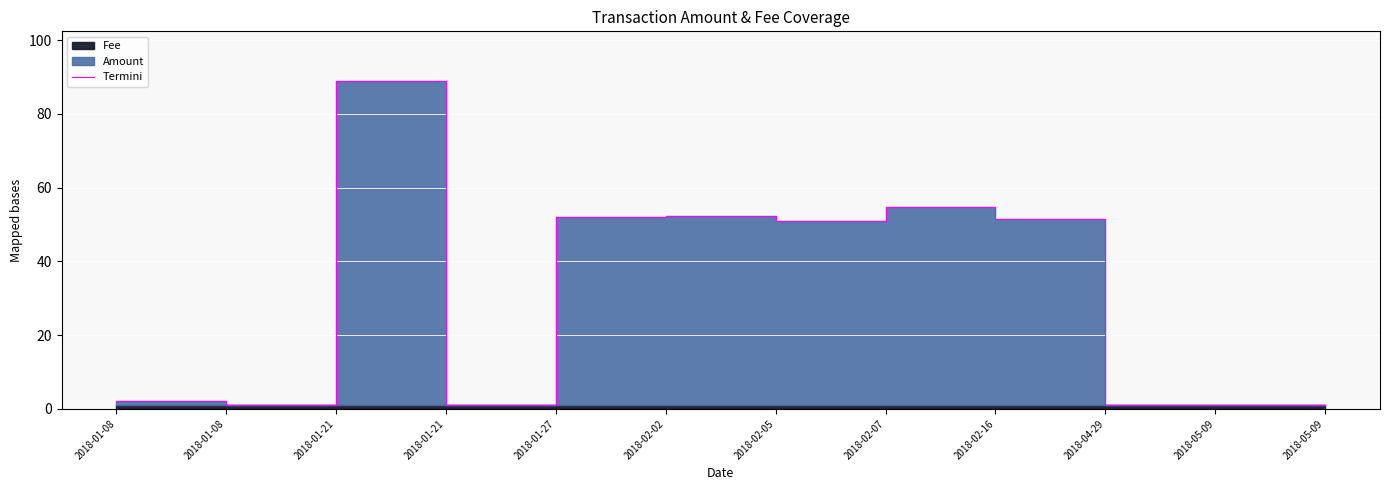

What is the value of the 2nd point from the left?

2.0